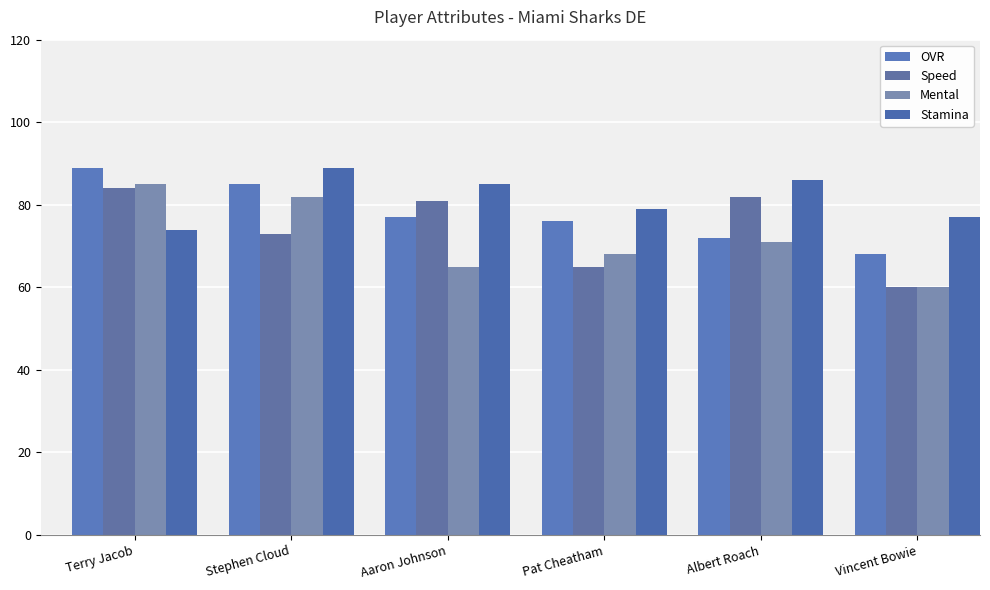

Which series has the largest total across all categories?

Stamina